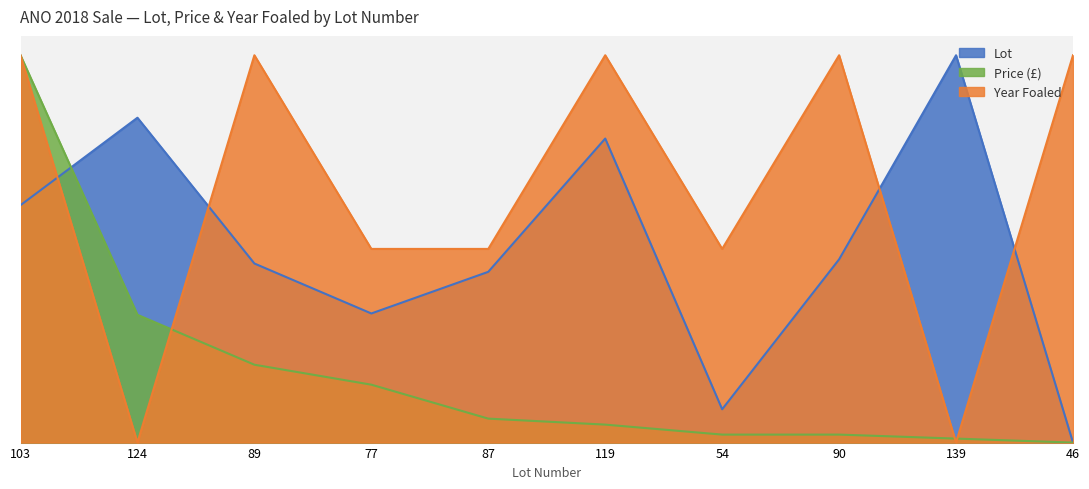

At how many categories does at least one series exceed 37?

10